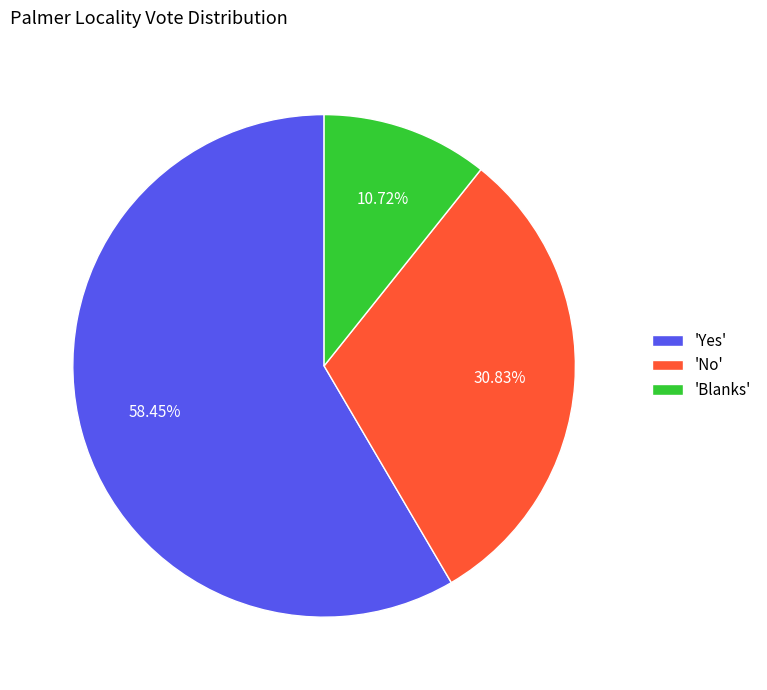

Which category has the biggest portion of the pie?

'Yes'